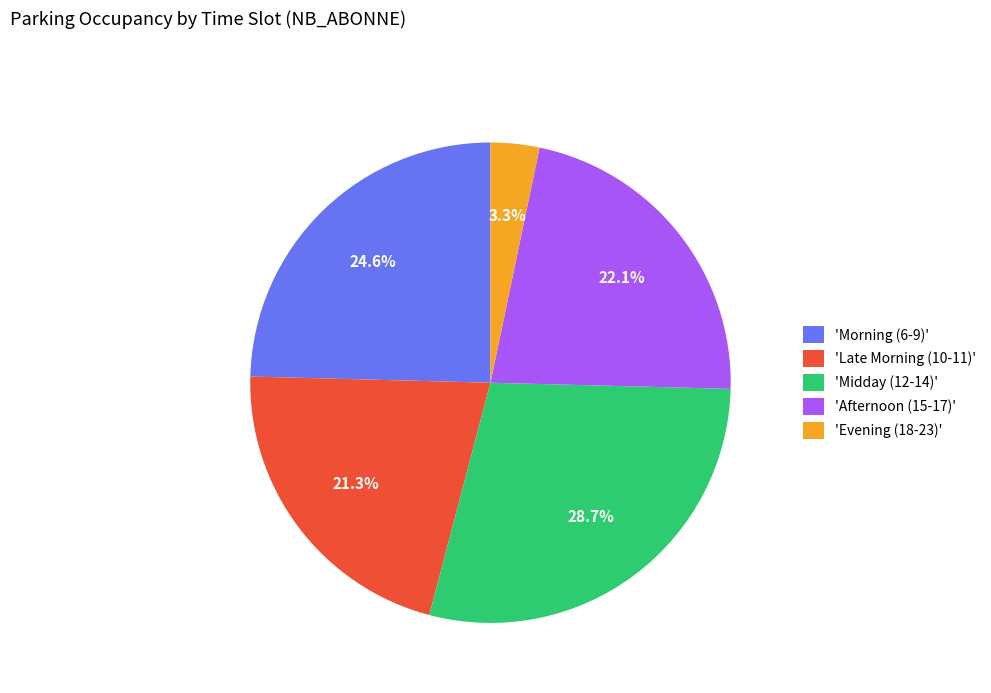

Which has a higher value, 'Morning (6-9)' or 'Late Morning (10-11)'?

'Morning (6-9)'